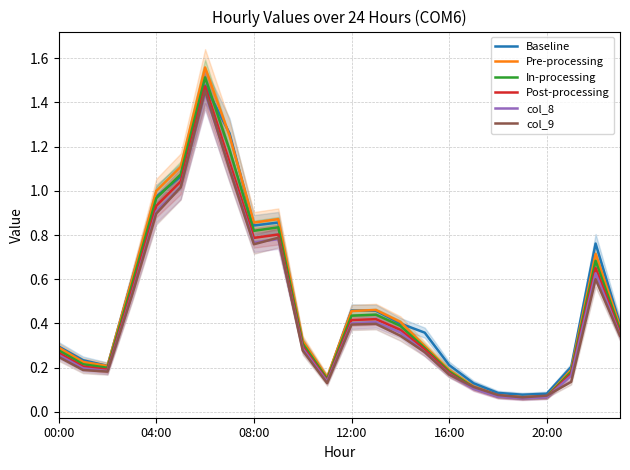

True or false: col_8 has a value of 0.1 at 15.

False